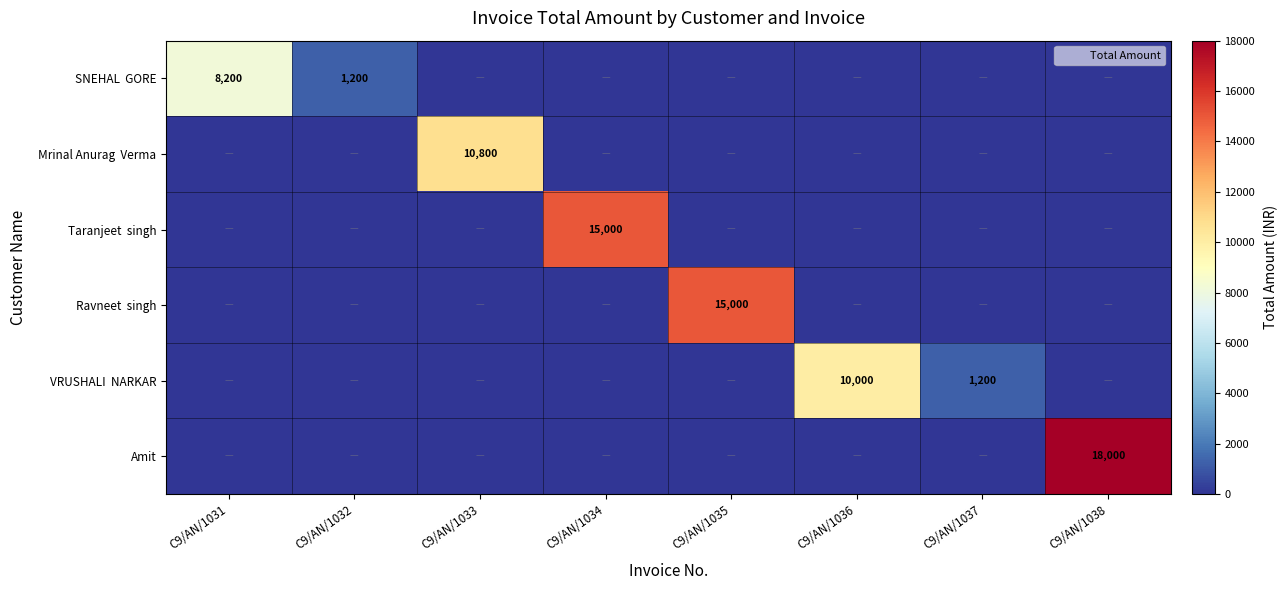

How many series are shown in this chart?

6